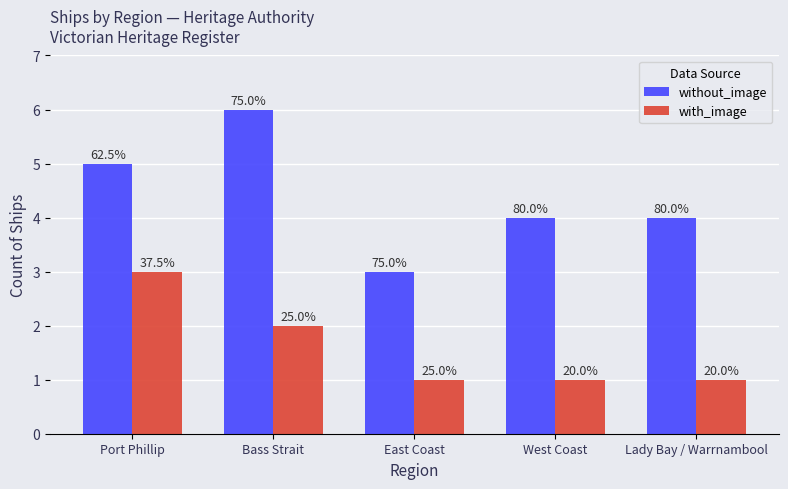

Are the bars grouped side by side (vs. stacked)?

Yes